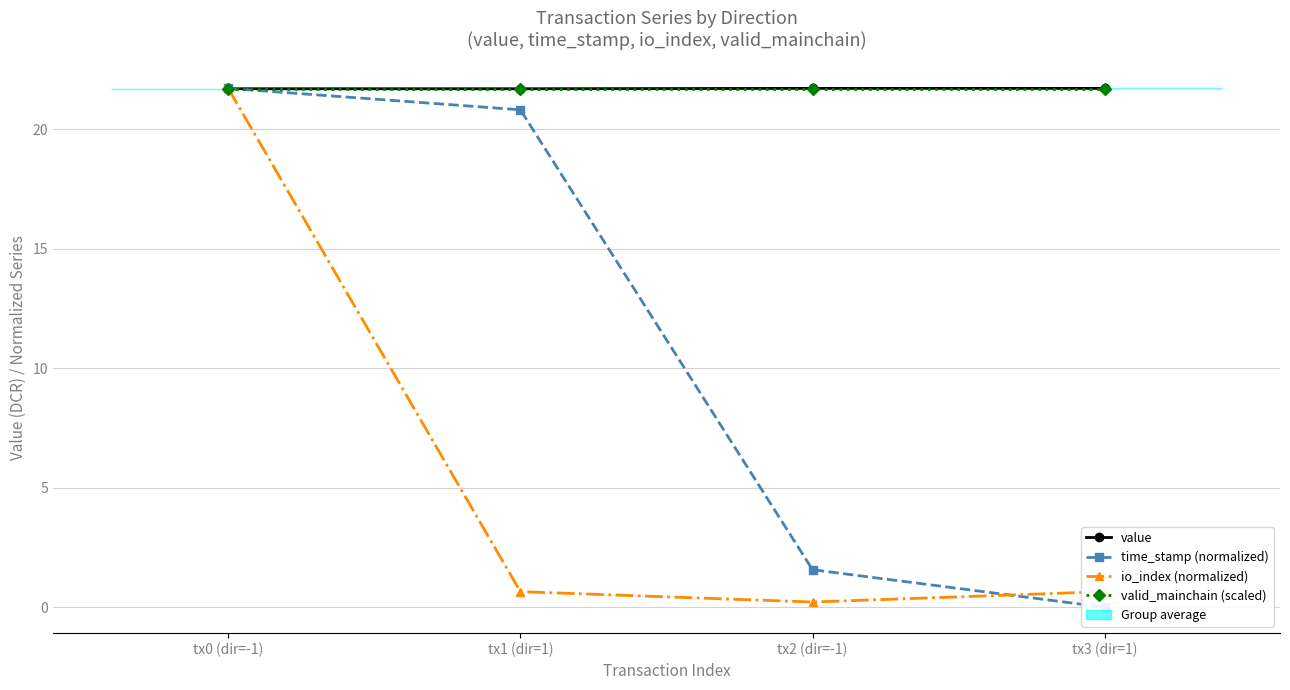

Rank the series at tx0 (dir=-1) from highest to lowest value.

time_stamp (normalized), io_index (normalized), value, valid_mainchain (scaled)